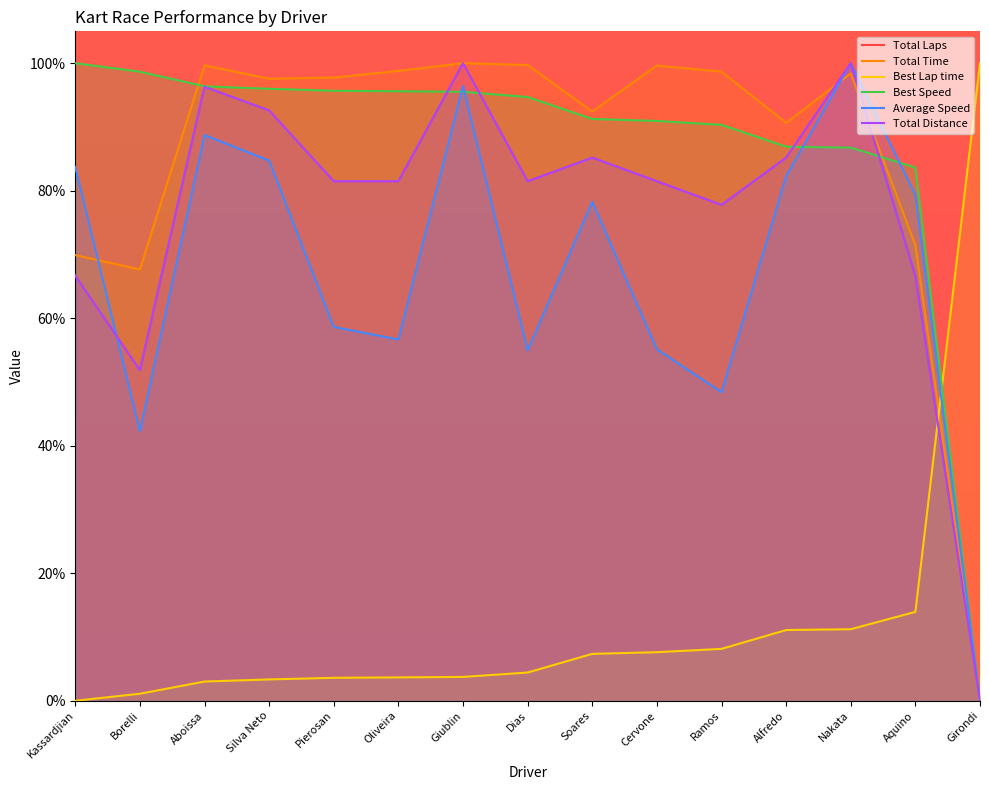

Where is Best Speed nearest to the value 0?

Girondi